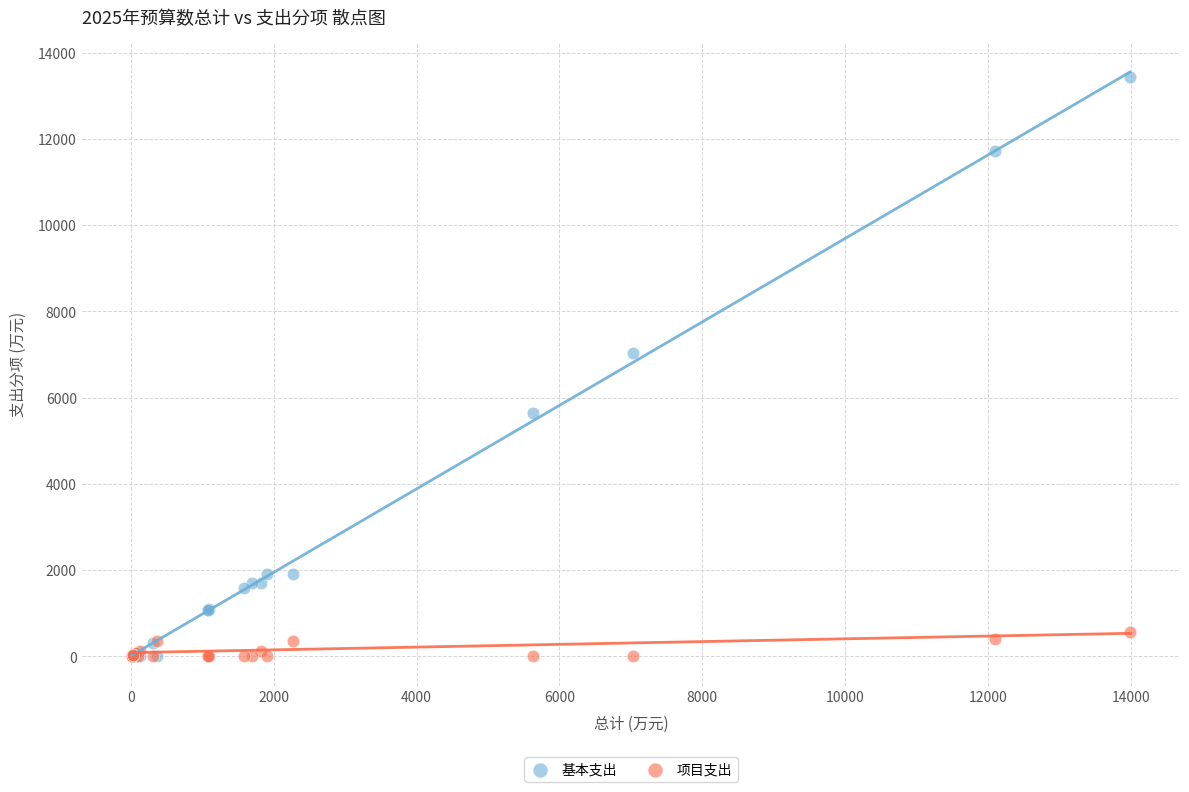

Which series has the largest Y range (max minus min)?

基本支出